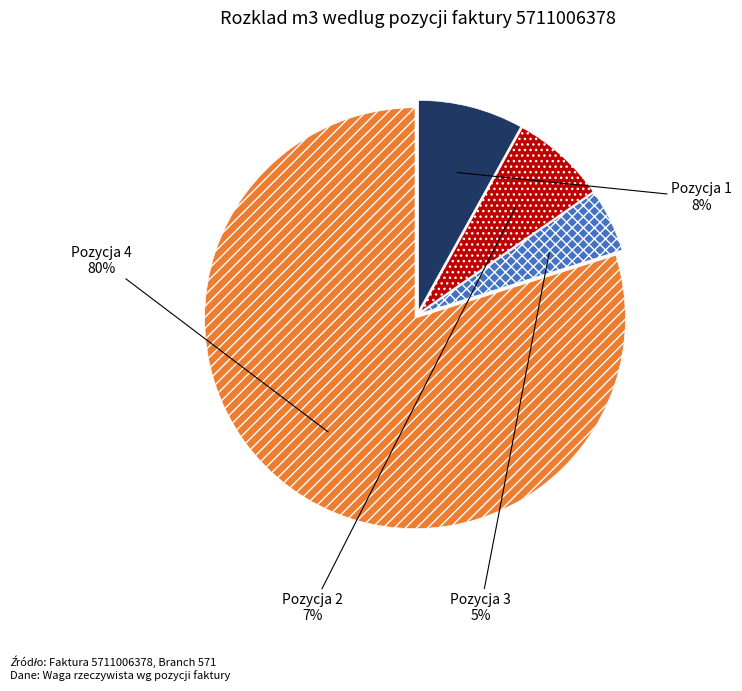

How many slices are in this pie chart?

4